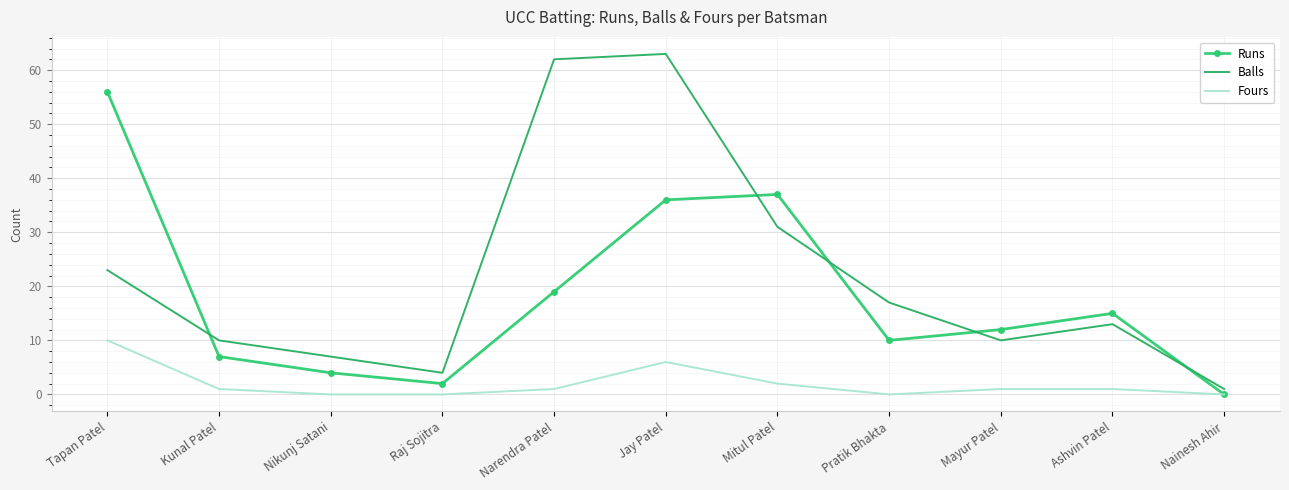

True or false: Runs has a value of 19 at Narendra Patel.

True